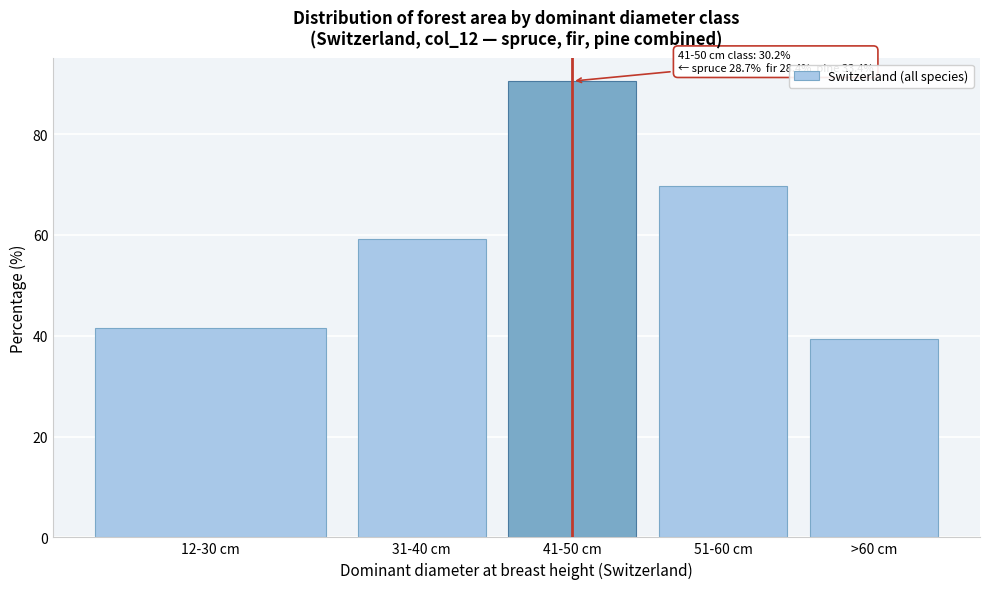

Reading left to right, what are all the values shown in this chart?

41.5	59.2	90.5	69.7	39.3